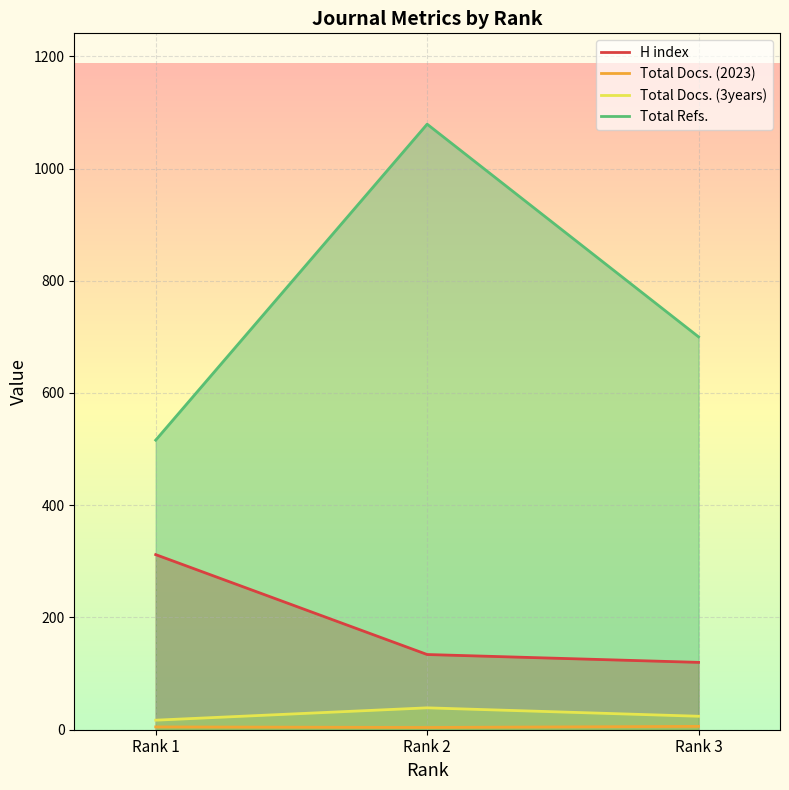

How many Total Docs. (3years) values are between 17 and 39?

3